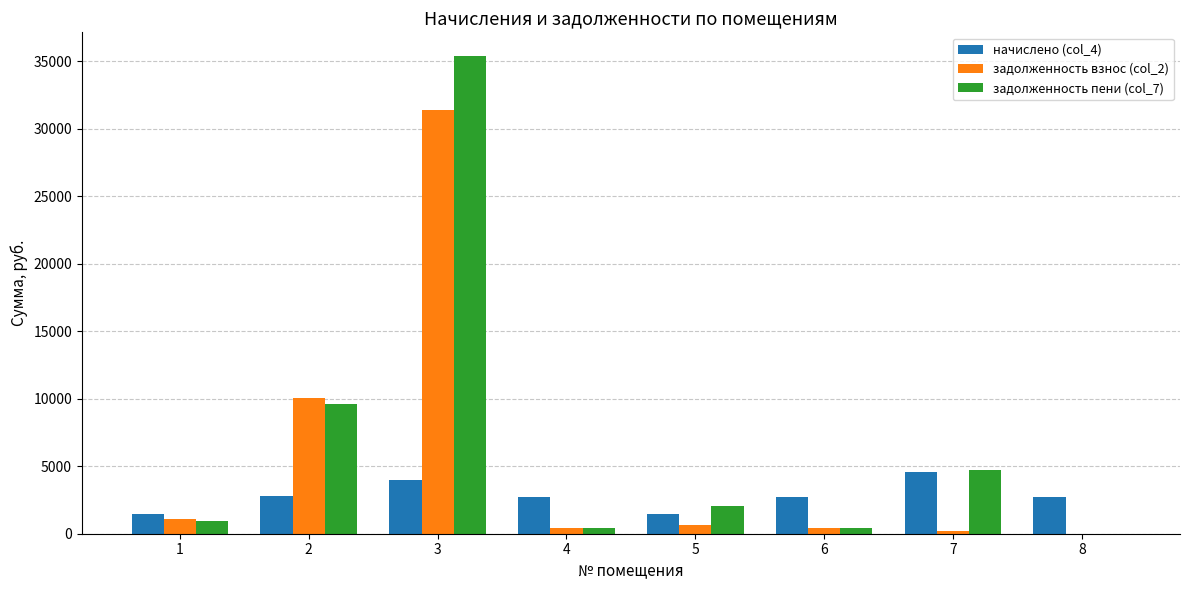

The value of задолженность пени (col_7) at 5 is 2077.6. True or false?

True